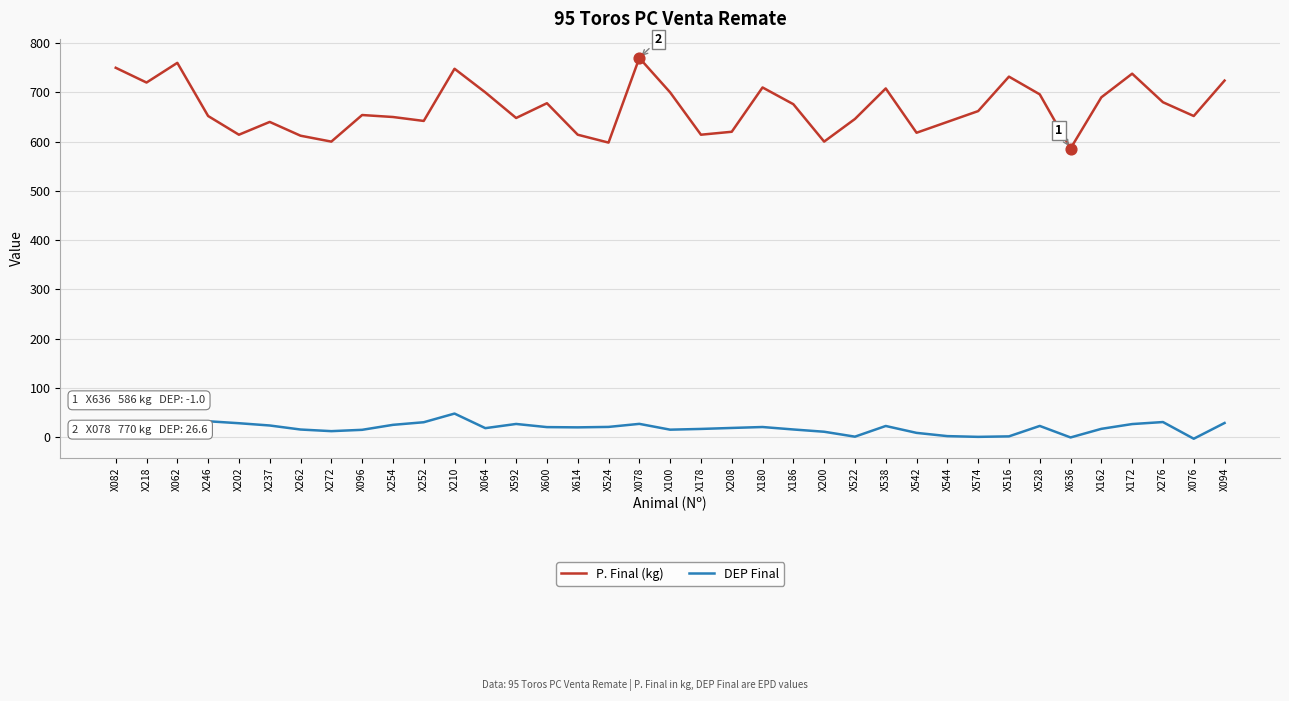

Is the value of DEP Final at X078 greater than the value of P. Final (kg) at X516?

No